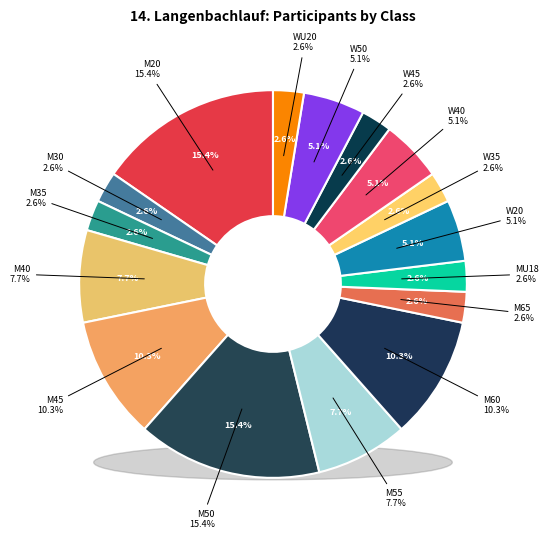

Which category has the biggest portion of the pie?

M20